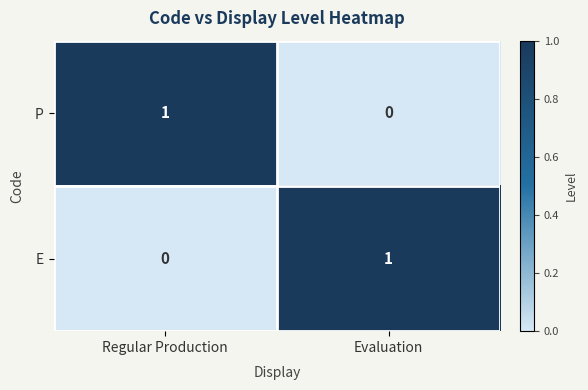

Reading left to right, list all the values displayed in this chart.

P: 1	0
E: 0	1